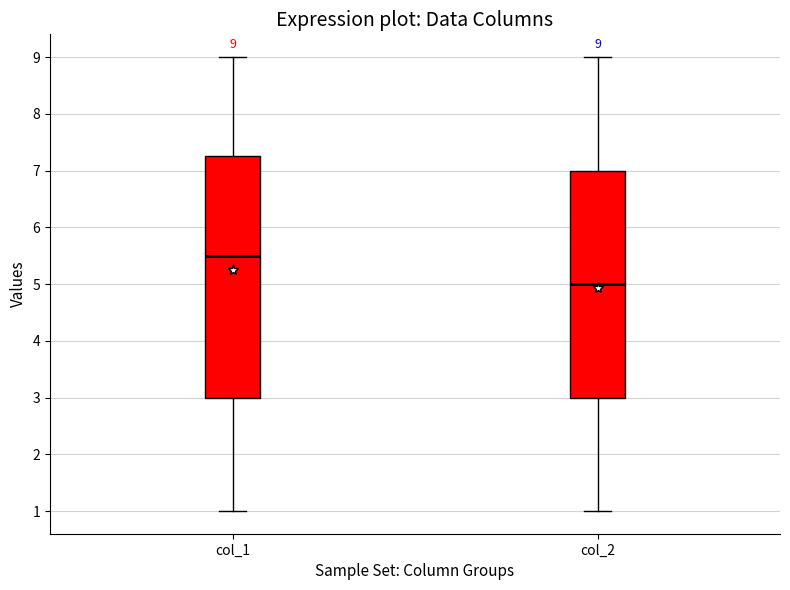

Which box has the lowest median line?

col_2